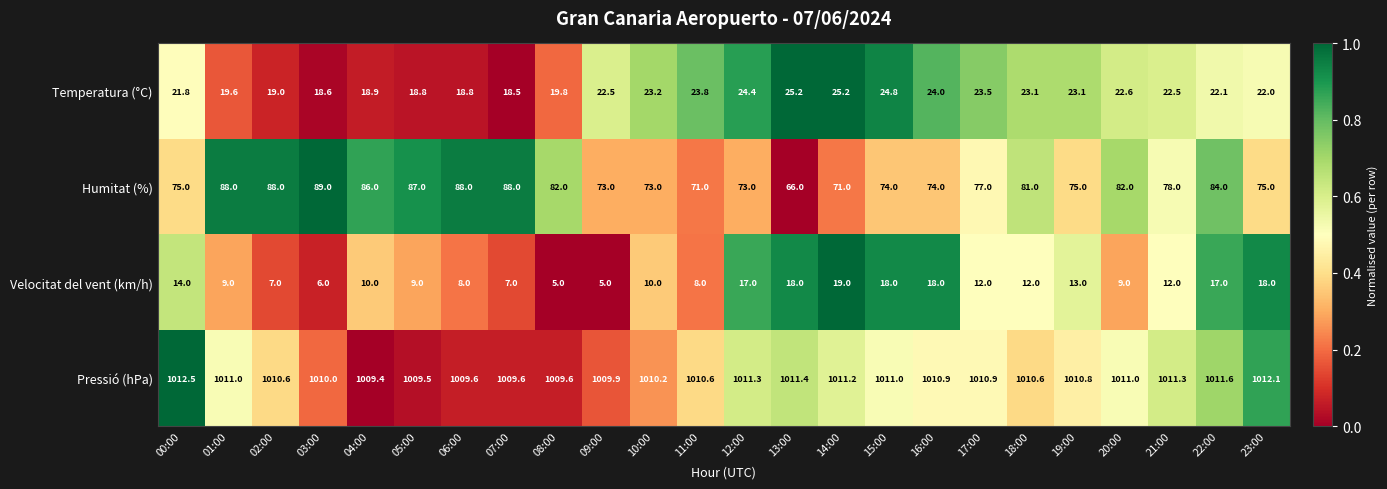

The Velocitat del vent (km/h) series shows 2.1 at 03:00. True or false?

False